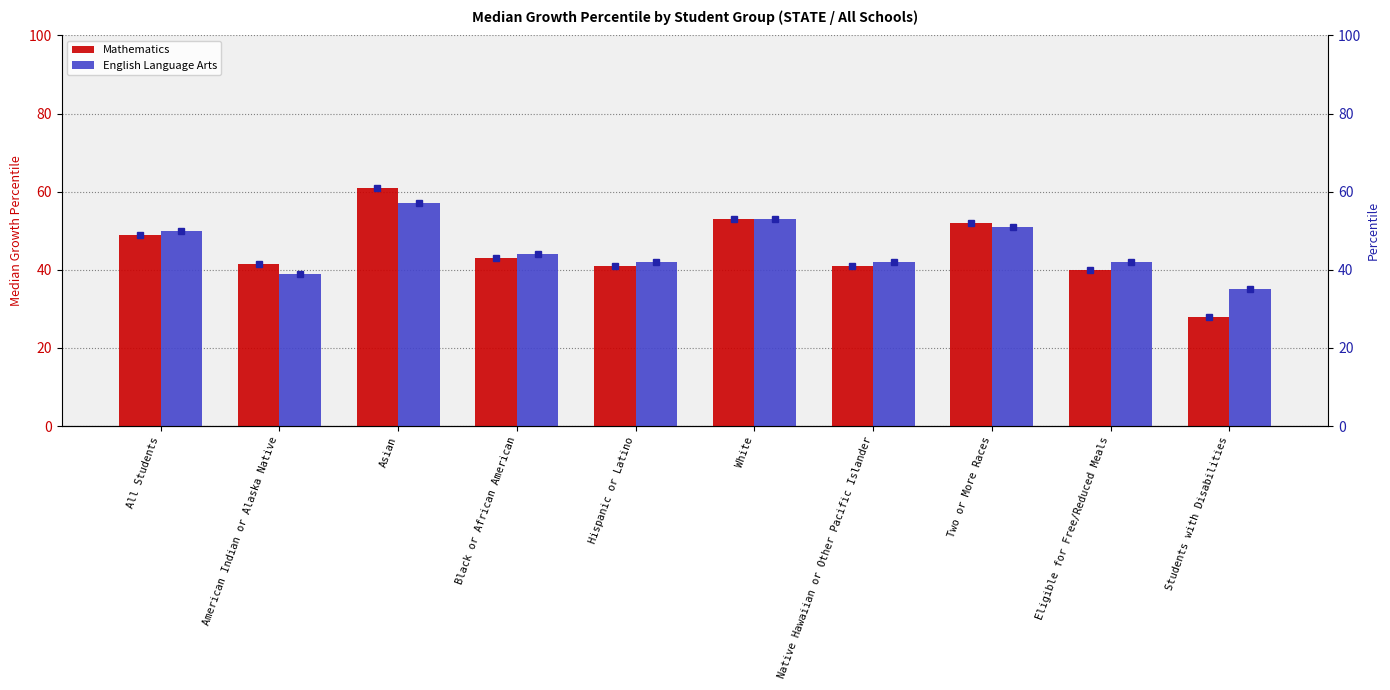

Rank the series by their maximum value, from highest to lowest.

Mathematics, English Language Arts